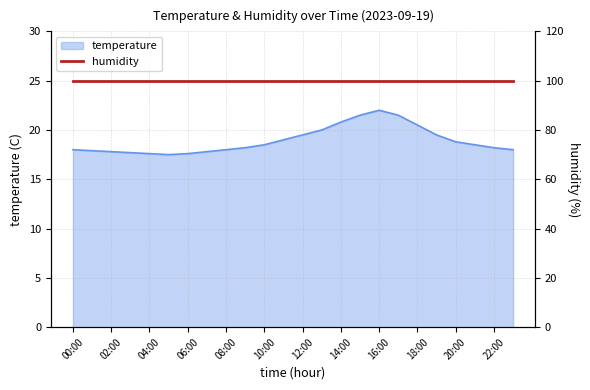

Where is the data nearest to the value 19?

11:00